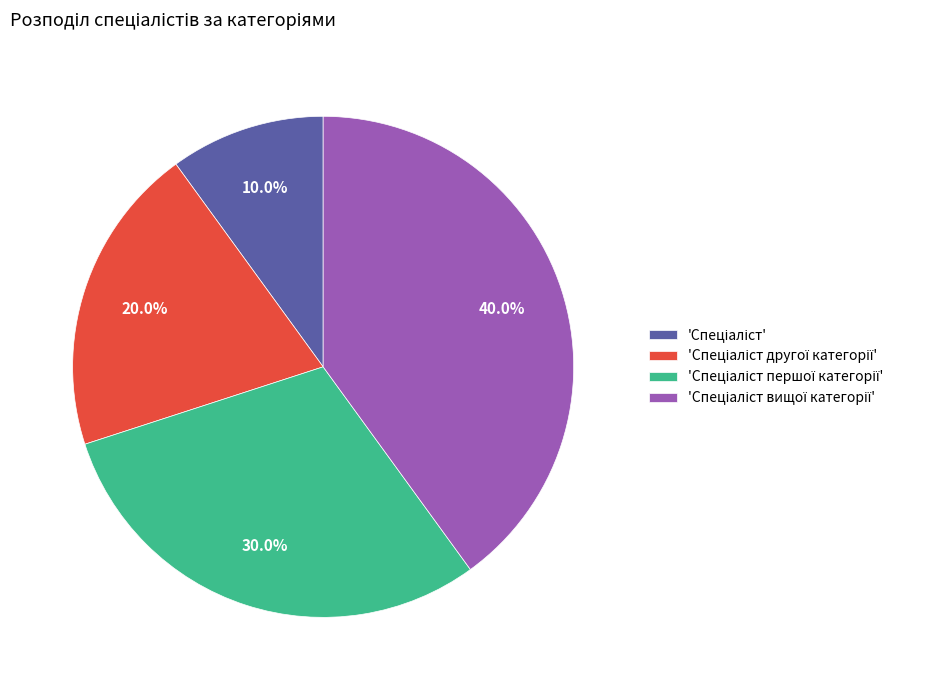

Does any single category account for the majority?

No